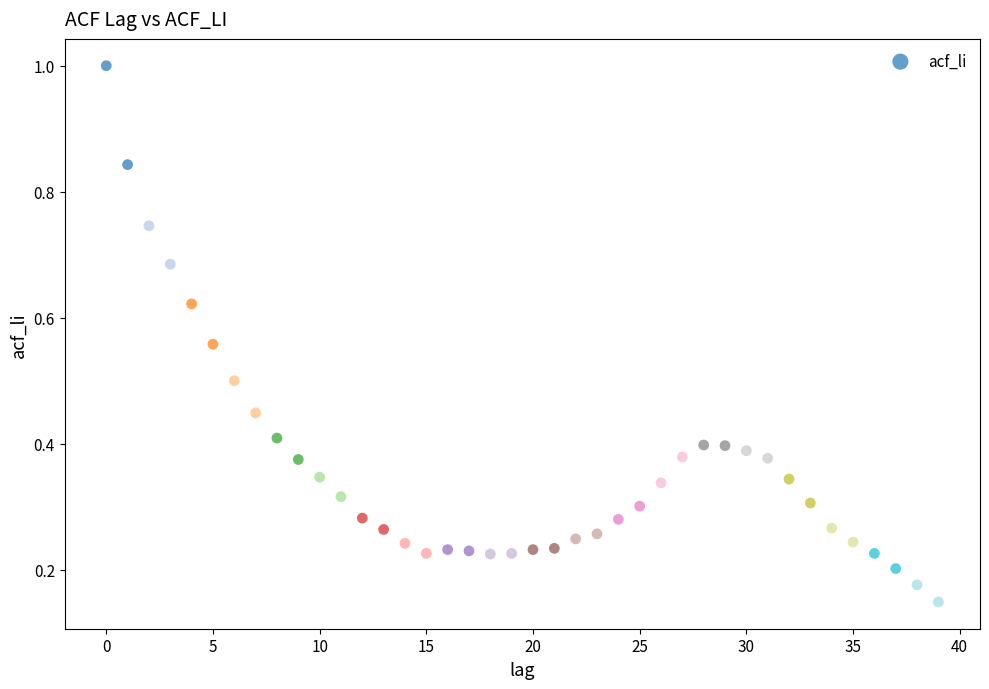

What is the range of Y values (max minus min)?

0.9